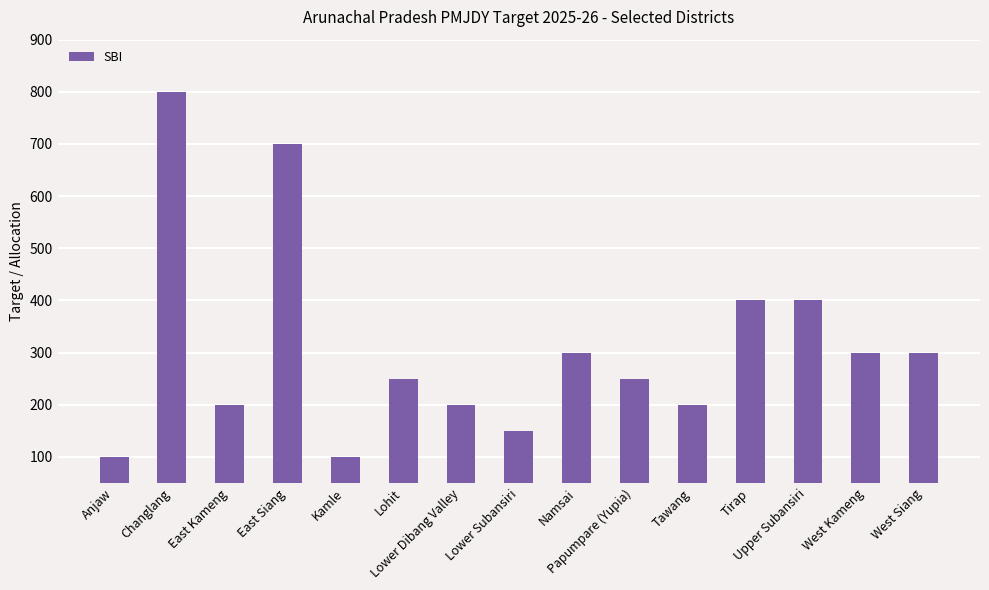

What is the sum of all values?

4650